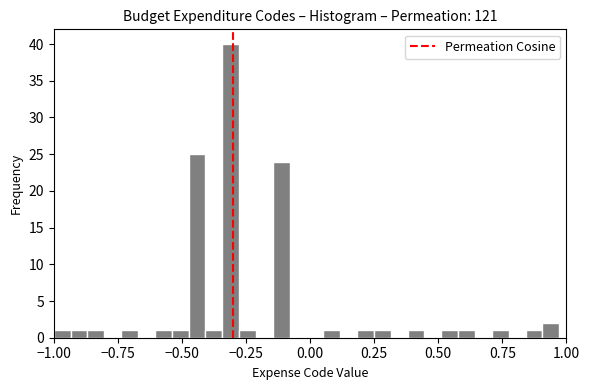

Read against the x-axis, roughly where is the centre of the tallest bar?

-0.30